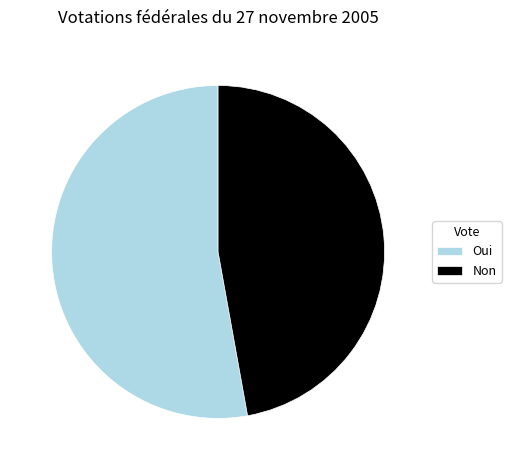

Which slice represents more than half of the pie?

Oui